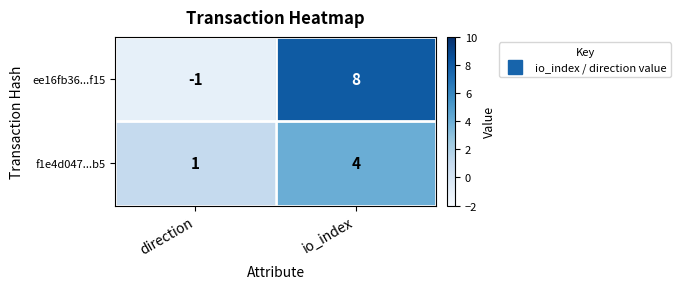

What is the spread (max minus min) of values at io_index?

4